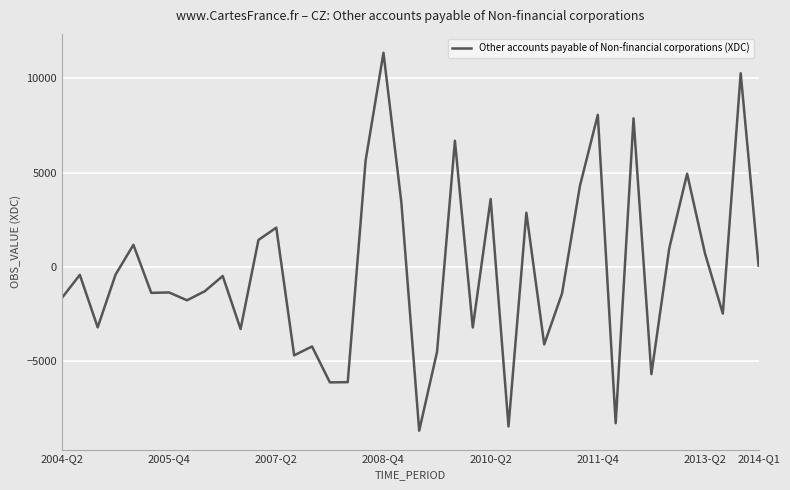

What is the minimum value shown in the chart?

-8670